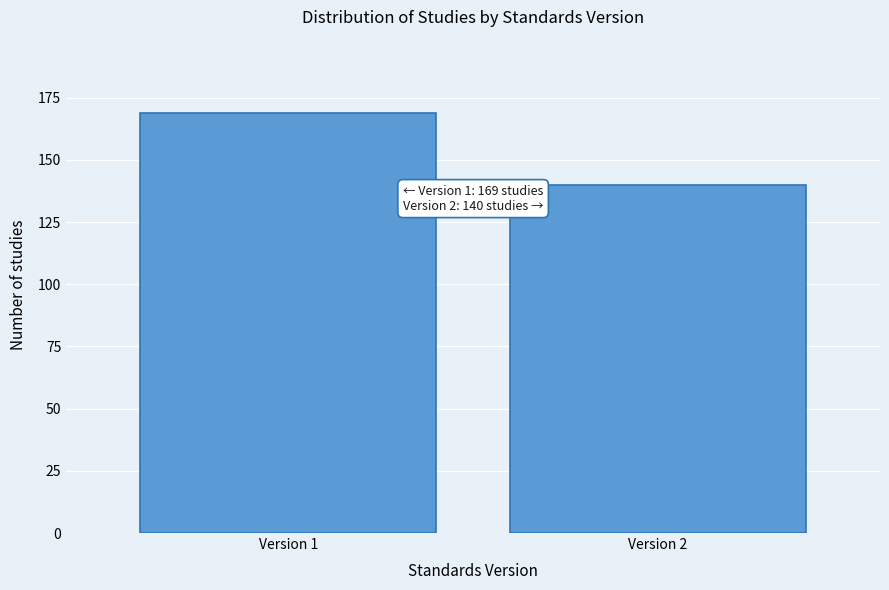

Reading left to right, transcribe all the data shown in this chart.

169	140